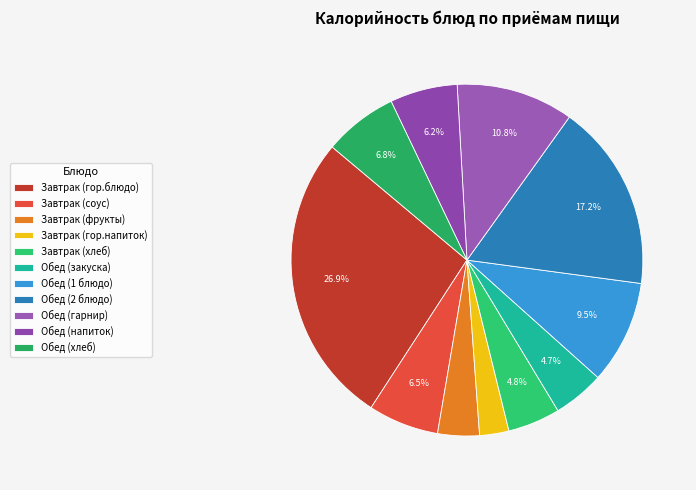

Is it true that Обед (хлеб) is 1% of the pie?

False